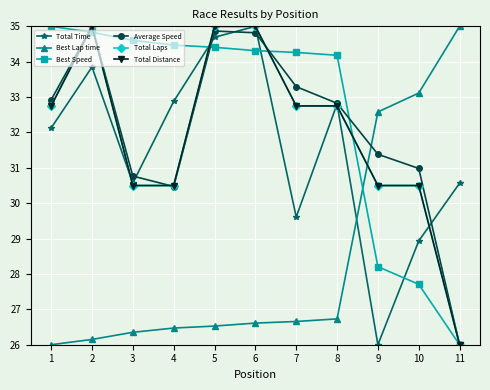

What is the approximate value of Total Laps at 9?

30.5